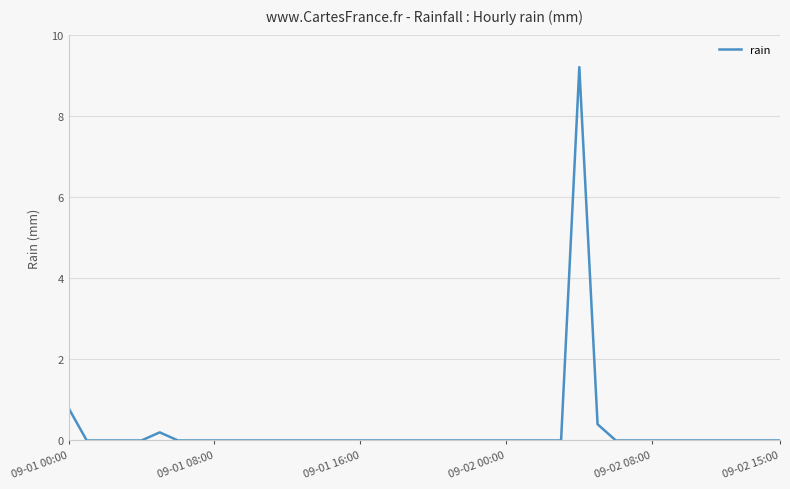

True or false: the data has more than 0 interior local peaks.

True